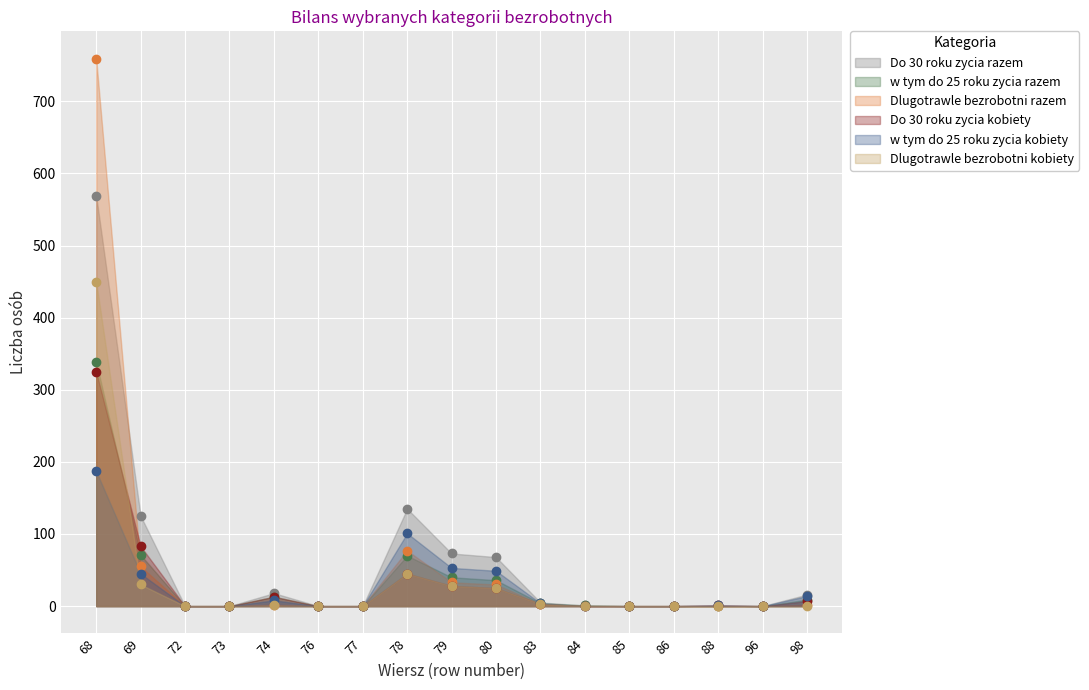

Which series has the widest spread of values?

Dlugotrawle bezrobotni razem